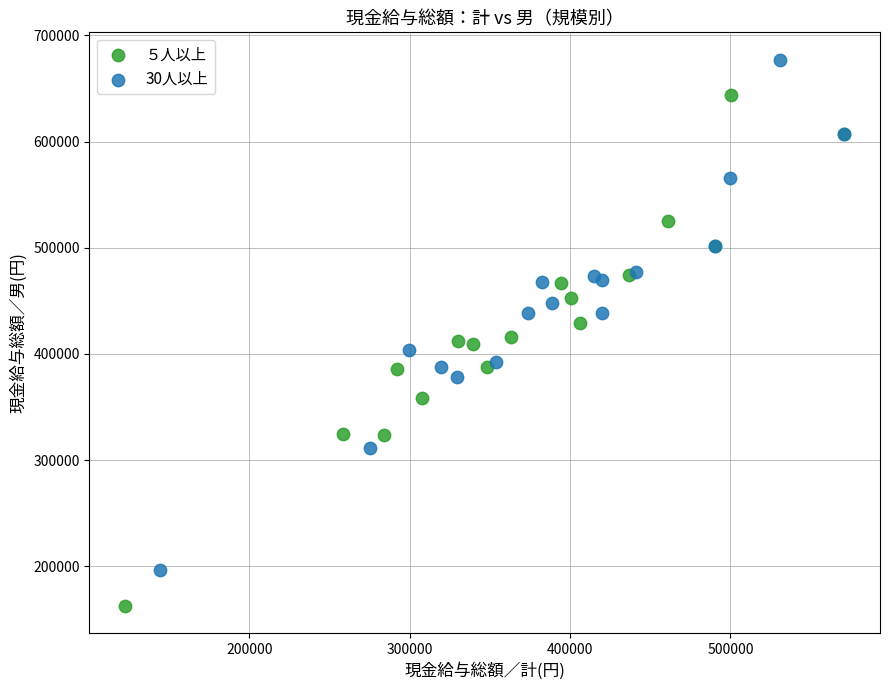

Which series reaches the minimum Y coordinate?

５人以上